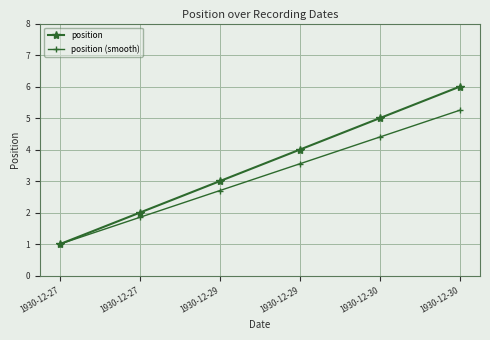

True or false: position (smooth) and position cross at least once.

False